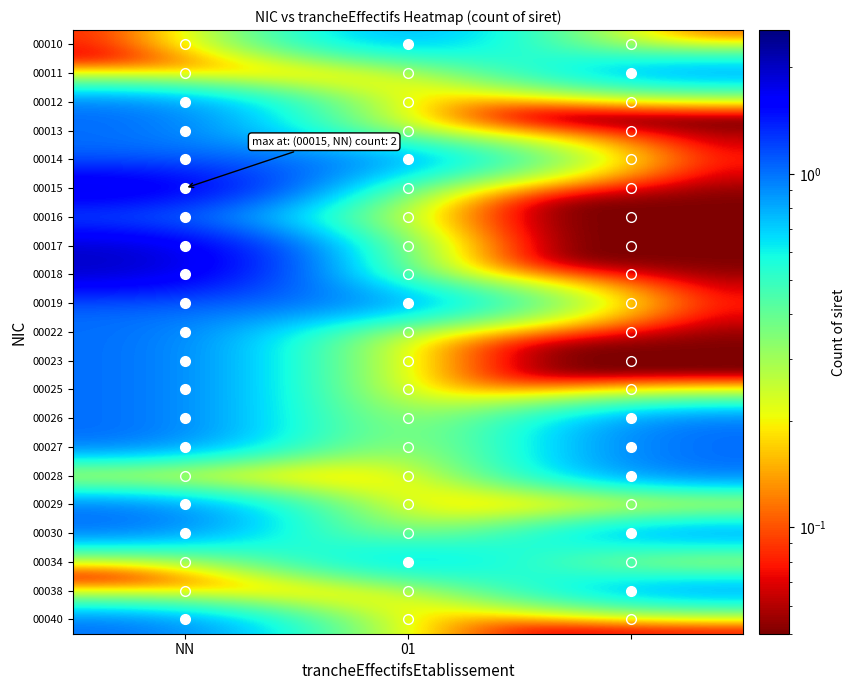

What is the smallest value displayed?

0.1